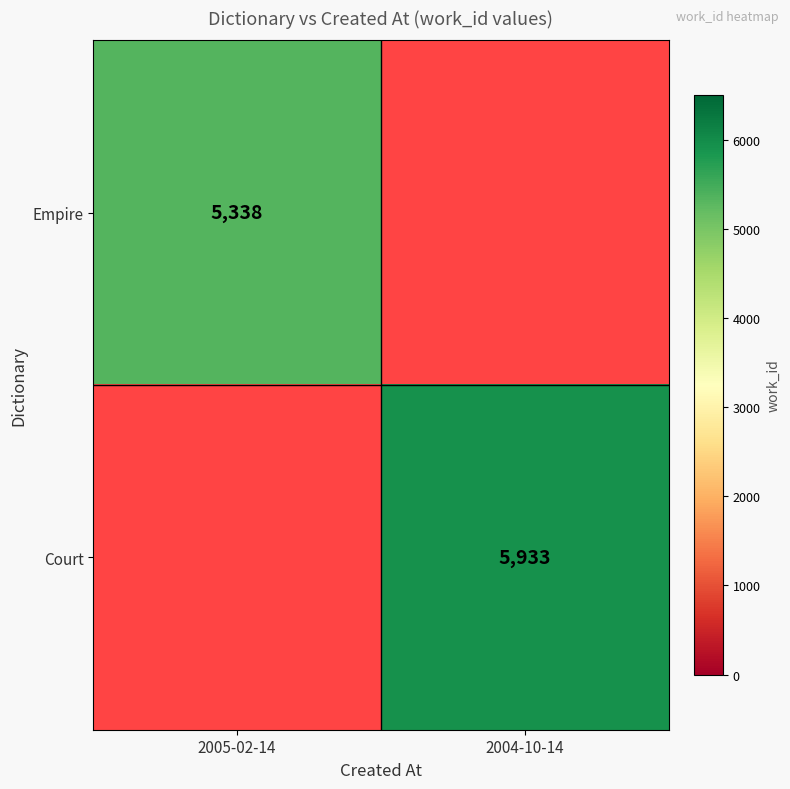

At which category does the chart reach its peak across all series?

2004-10-14